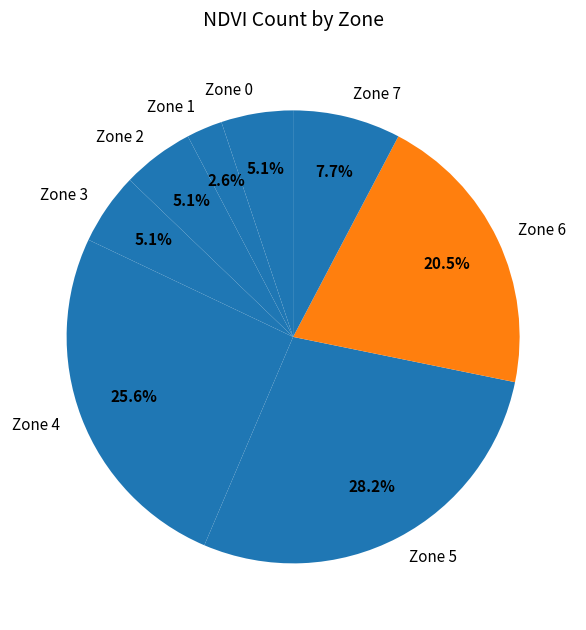

Which has a higher value, Zone 1 or Zone 3?

Zone 3